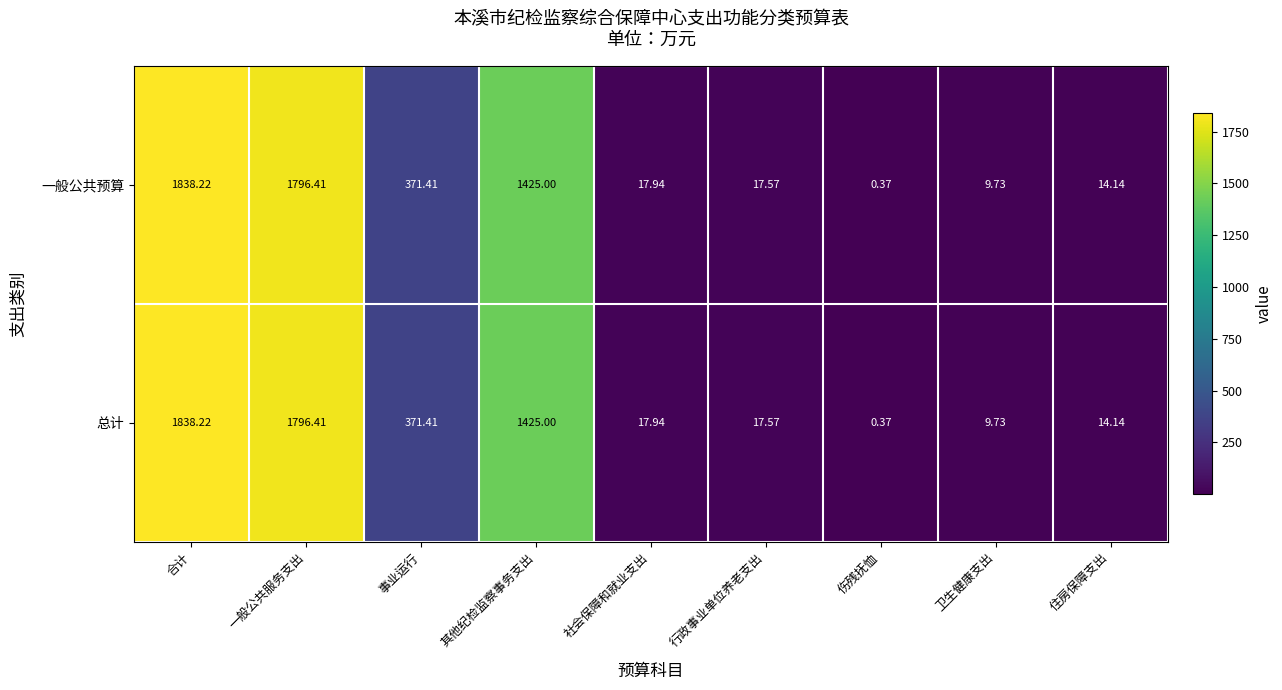

Which category has the lowest value in the 一般公共预算 series?

伤残抚恤